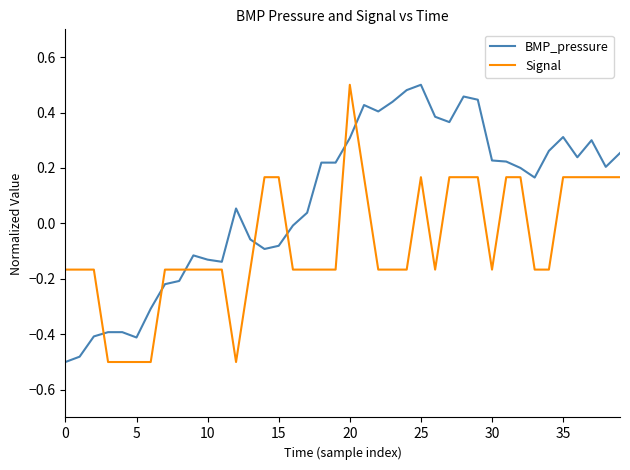

Which series ends up on top after the final intersection of BMP_pressure and Signal?

BMP_pressure